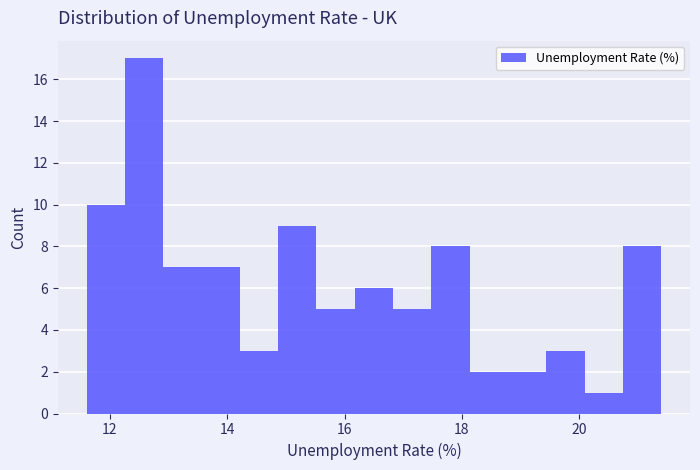

Around what value on the x-axis is the tallest bar? Give the approximate position of its centre, as read against the axis.

12.6